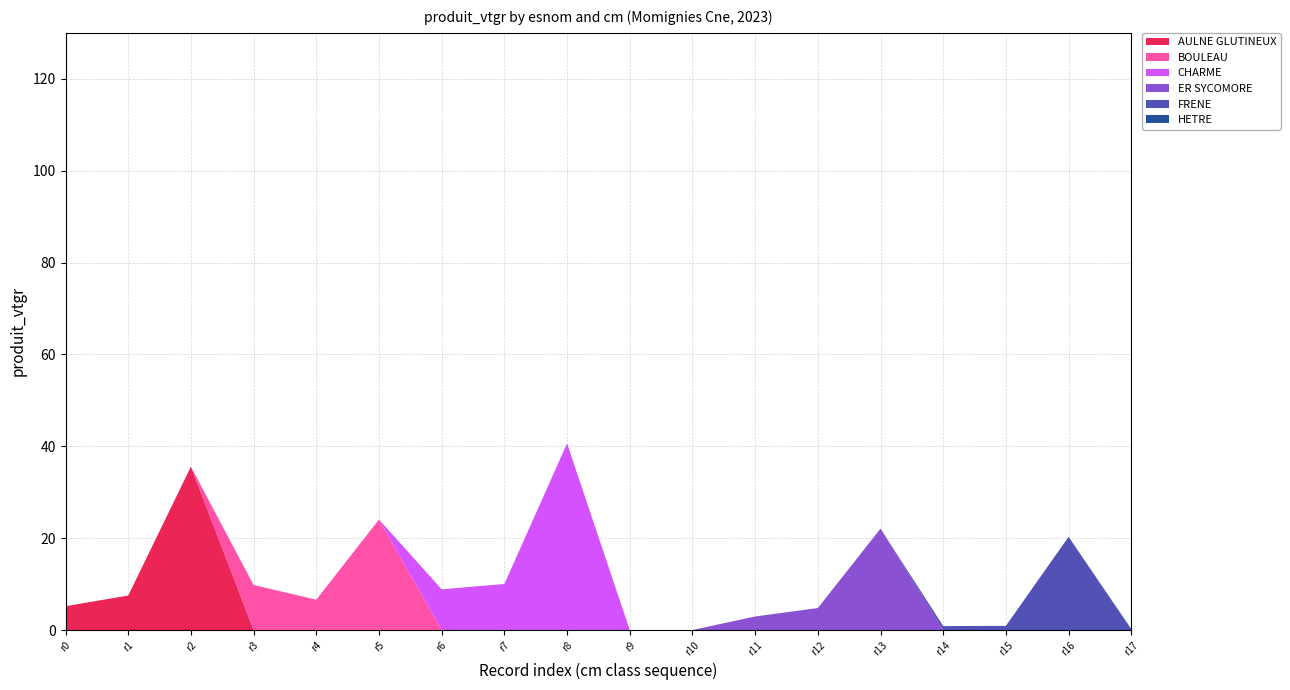

Reading right to left, extract all data points from this chart.

AULNE GLUTINEUX: 3=0.0	4=0.0	3=0.0	2=0.0	4=0.0	3=0.0	2=0.0	4=0.0	2=0.0	4=0.0	3=0.0	2=0.0	4=0.0	3=0.0	2=0.0	4=35.6	3=7.5	2=5.2
BOULEAU: 3=0.0	4=0.0	3=0.0	2=0.0	4=0.0	3=0.0	2=0.0	4=0.0	2=0.0	4=0.0	3=0.0	2=0.0	4=24.1	3=6.6	2=9.8	4=0.0	3=0.0	2=0.0
CHARME: 3=0.0	4=0.0	3=0.0	2=0.0	4=0.0	3=0.0	2=0.0	4=0.0	2=0.0	4=40.6	3=10.0	2=8.9	4=0.0	3=0.0	2=0.0	4=0.0	3=0.0	2=0.0
ER SYCOMORE: 3=0.0	4=0.0	3=0.0	2=0.0	4=22.1	3=4.8	2=2.9	4=0.0	2=0.0	4=0.0	3=0.0	2=0.0	4=0.0	3=0.0	2=0.0	4=0.0	3=0.0	2=0.0
FRENE: 3=0.0	4=20.3	3=0.9	2=0.8	4=0.0	3=0.0	2=0.0	4=0.0	2=0.0	4=0.0	3=0.0	2=0.0	4=0.0	3=0.0	2=0.0	4=0.0	3=0.0	2=0.0
HETRE: 3=0.2	4=0.0	3=0.0	2=0.0	4=0.0	3=0.0	2=0.0	4=0.0	2=0.0	4=0.0	3=0.0	2=0.0	4=0.0	3=0.0	2=0.0	4=0.0	3=0.0	2=0.0